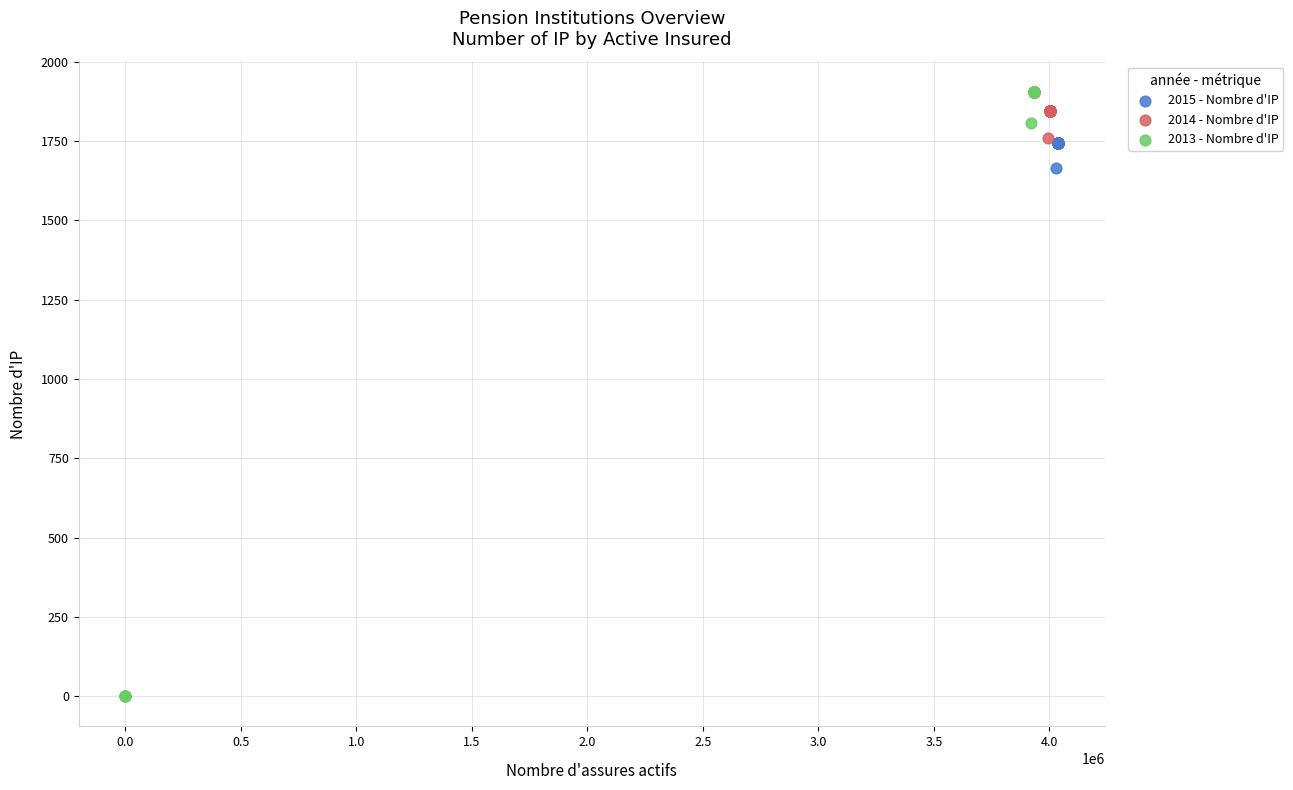

Which series reaches the minimum Y coordinate?

2013 - Nombre d'IP